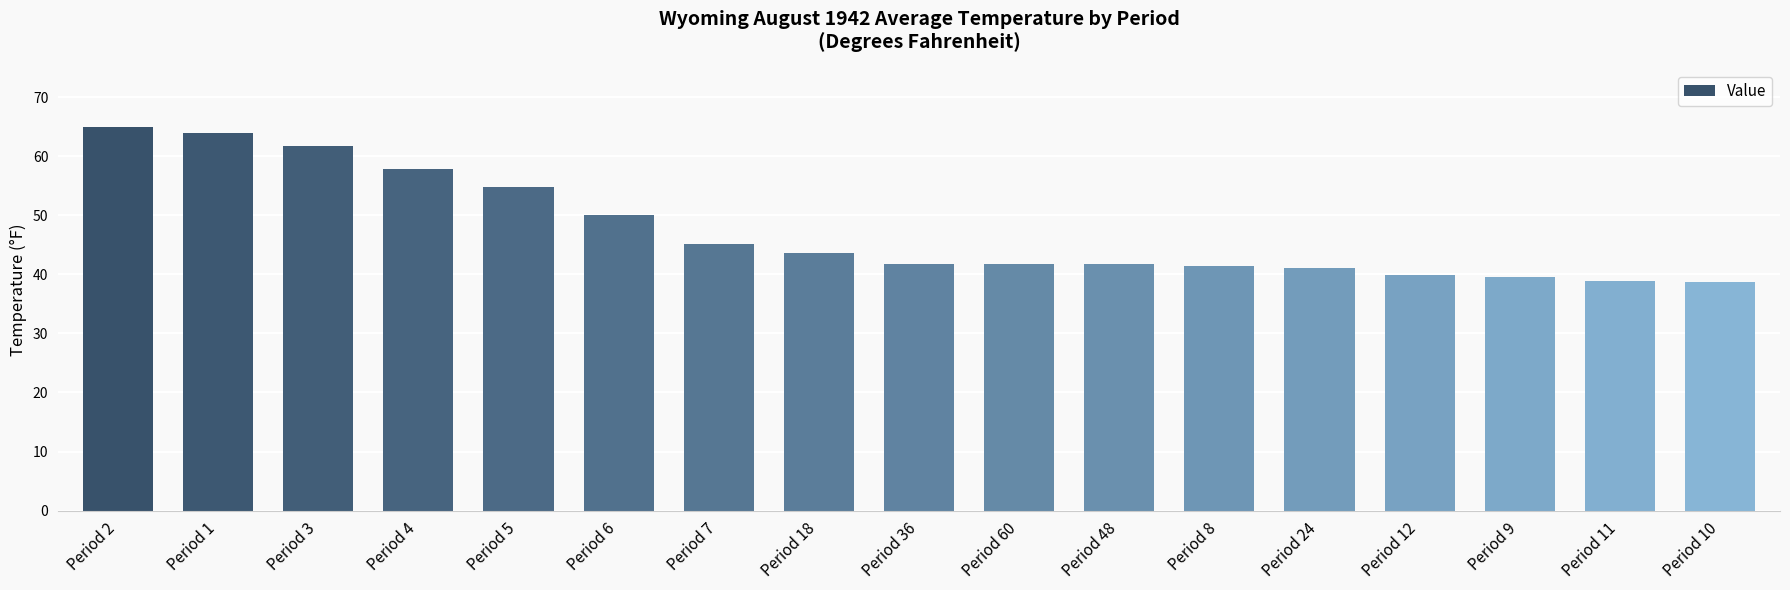

True or false: the data shows 41.7 at Period 48.

True